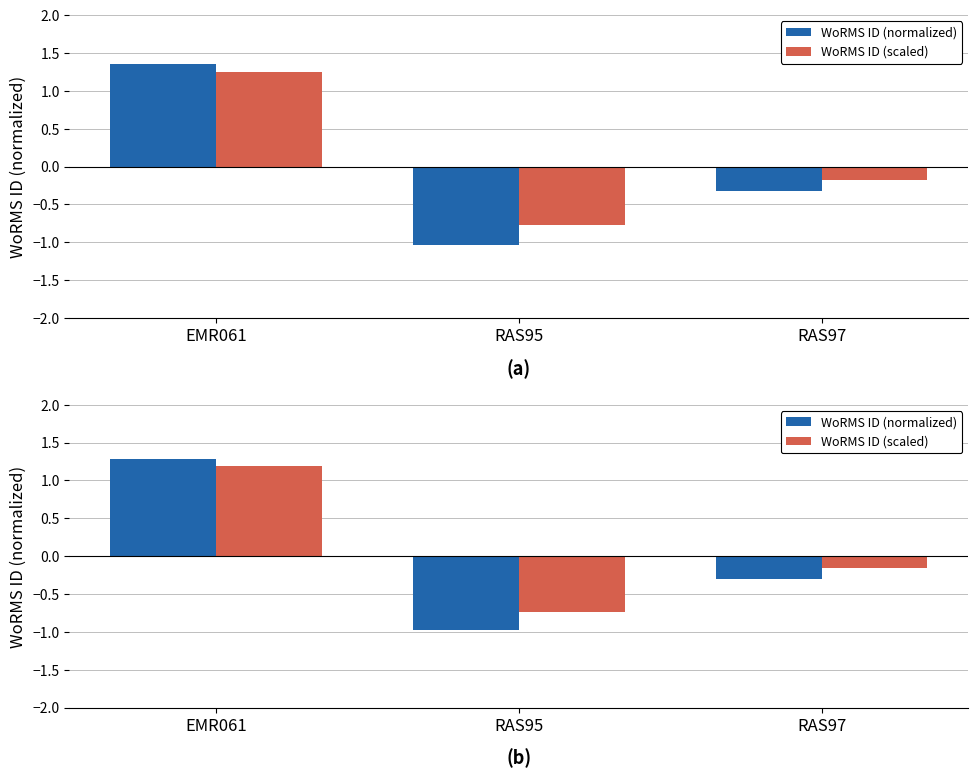

Rank the series by their maximum value, from highest to lowest.

WoRMS ID (normalized), WoRMS ID (scaled)